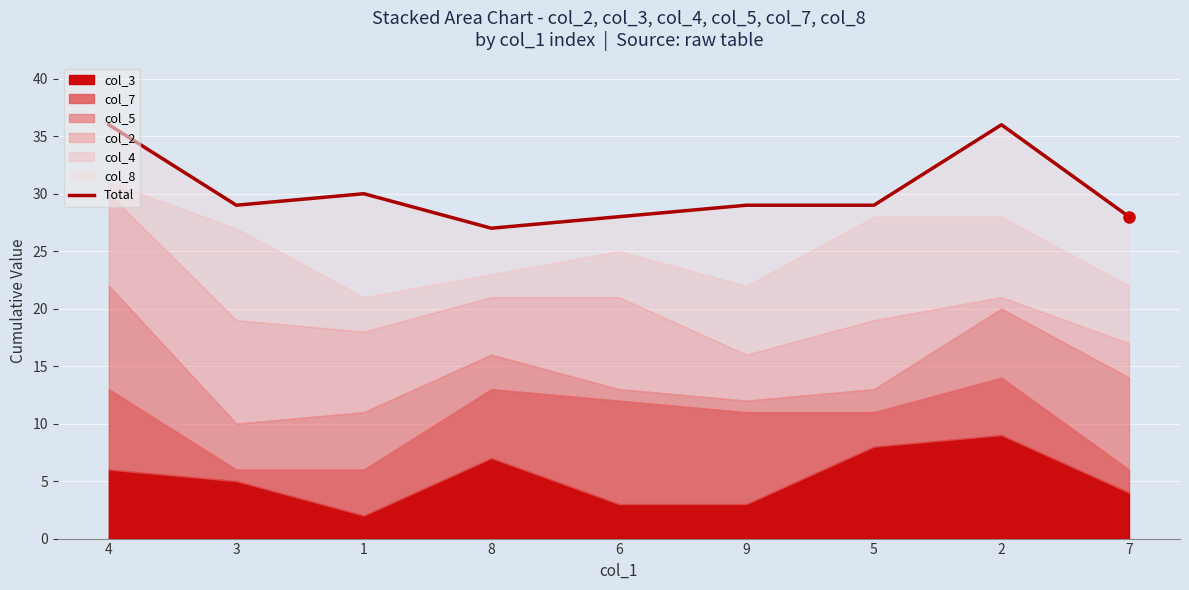

Count the number of categories in the chart.

9